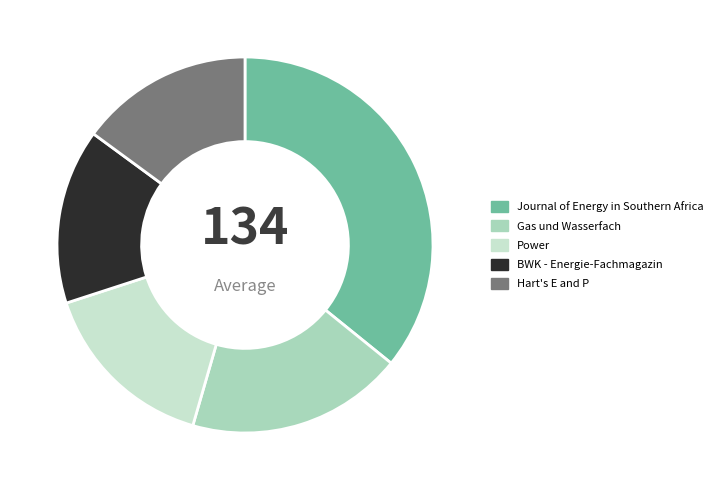

To the nearest percent, what portion does Journal of Energy in Southern Africa represent?

36%